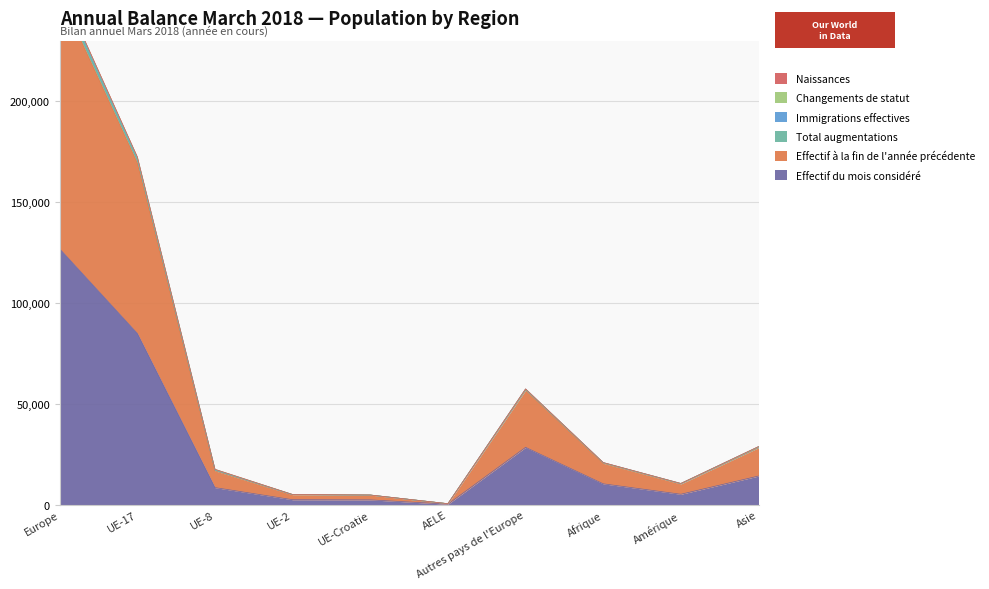

Does the chart have visible grid lines?

Yes